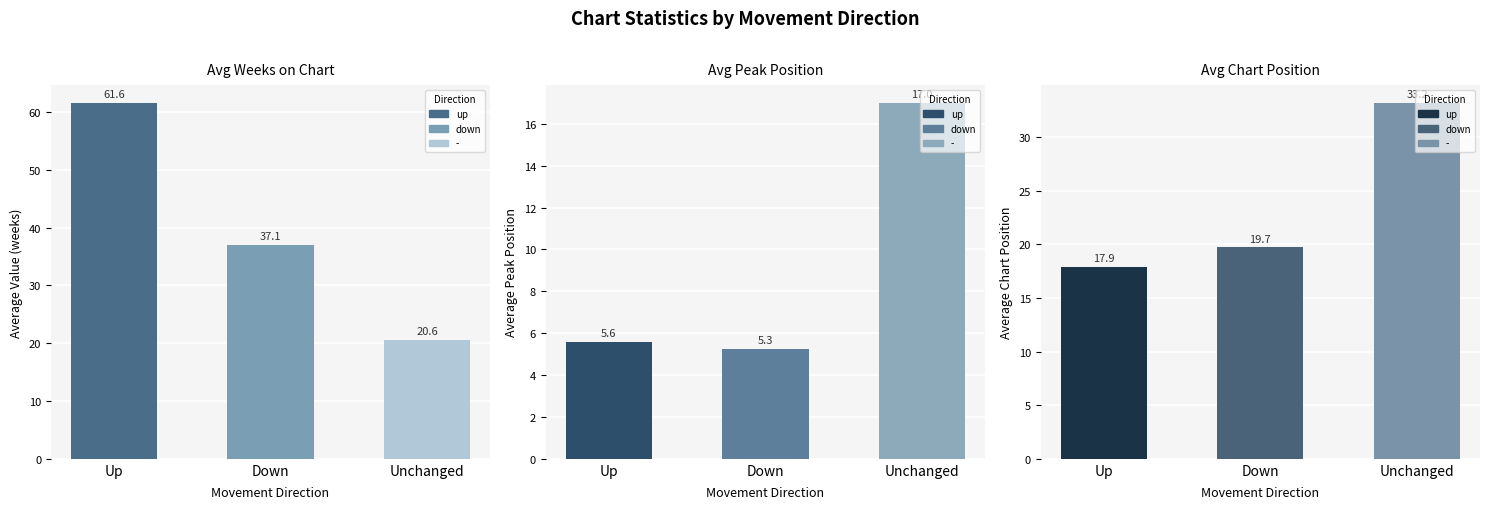

What is the total value across all series at Down?

62.1